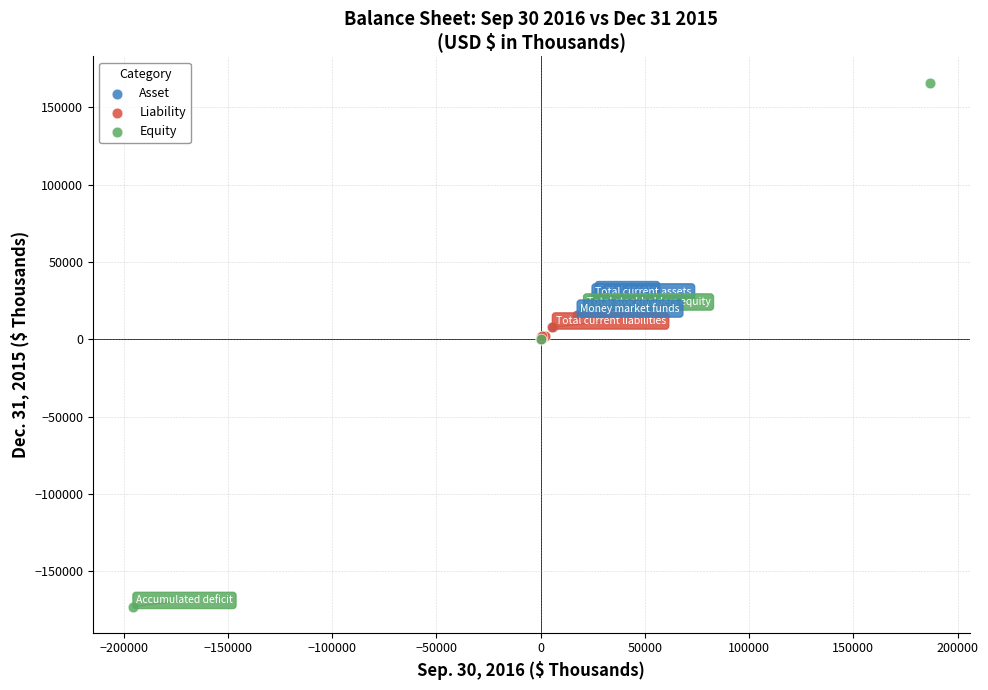

Which series has the largest Y range (max minus min)?

Equity